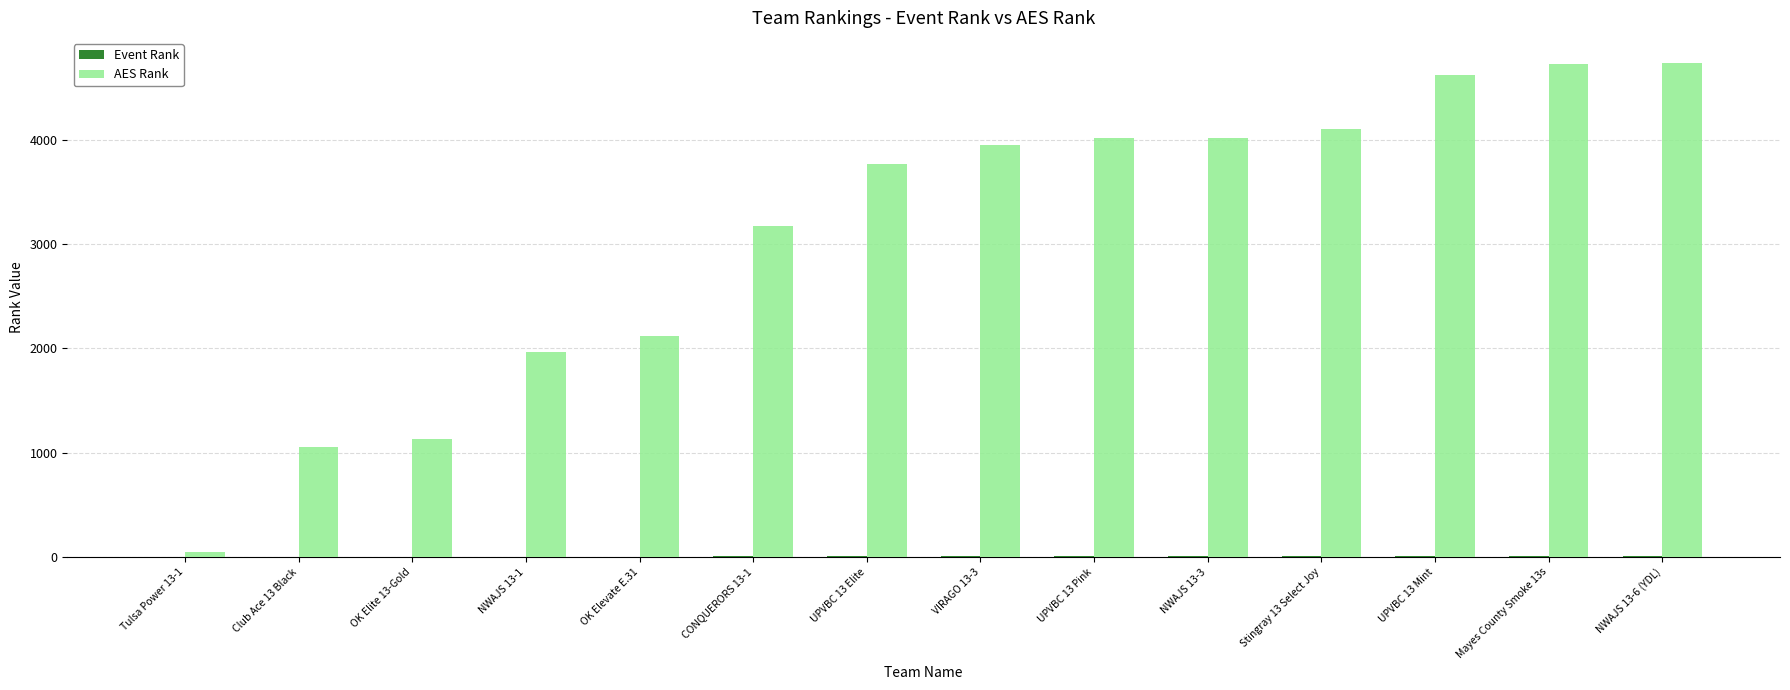

Which series has the largest total across all categories?

AES Rank